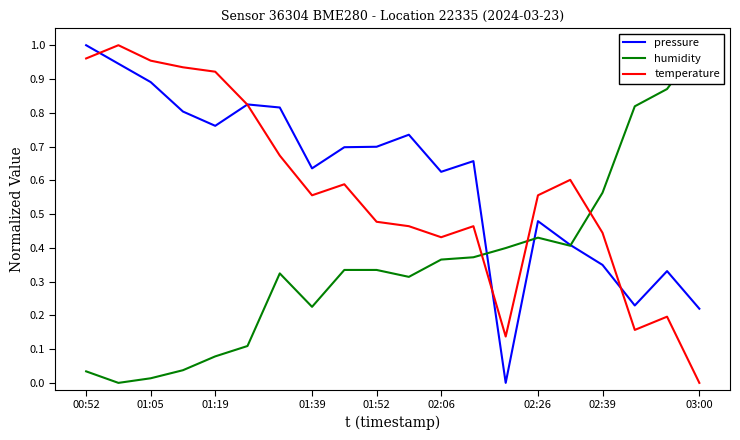

Is it true that temperature equals 0.7 at 03:00?

False